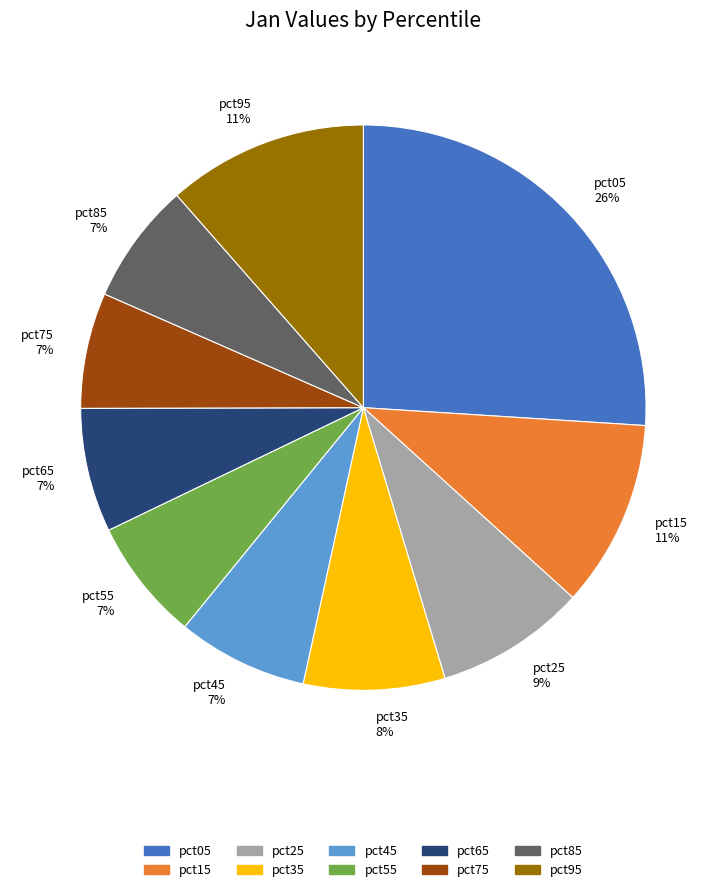

Is it true that pct35 is 21% of the pie?

False